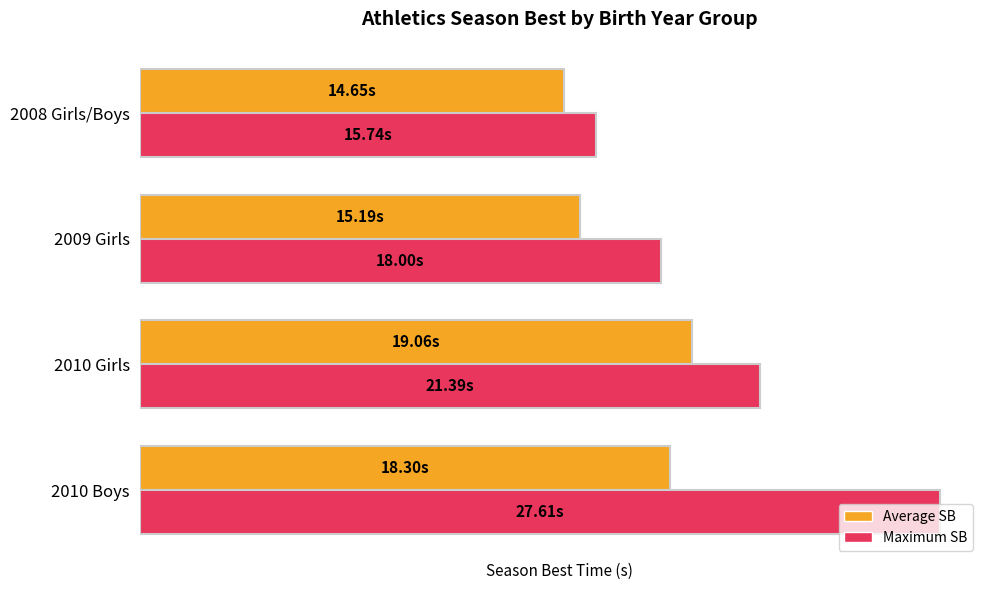

Which category has the lowest value in the Average SB series?

2008 Girls/Boys